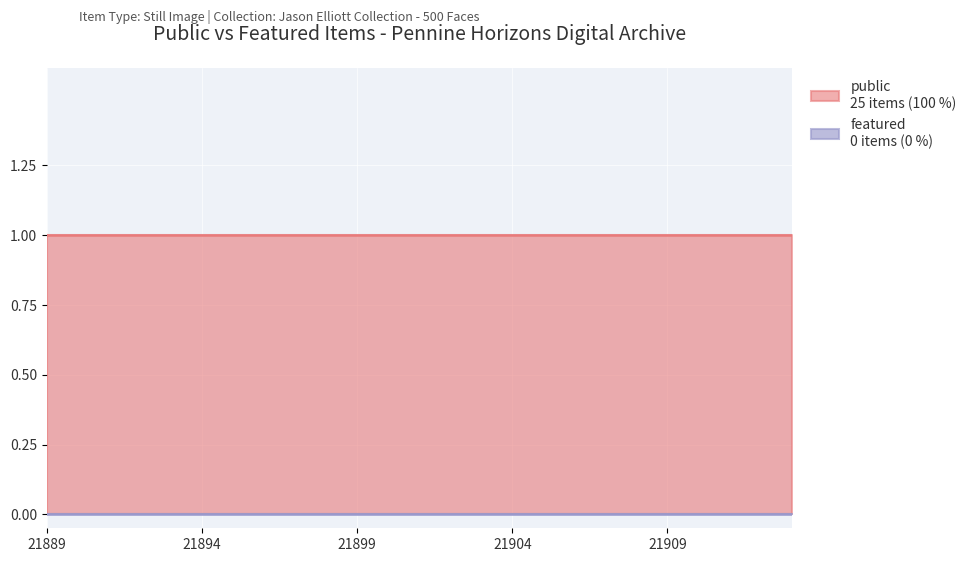

Does the chart display data point markers on the line(s)?

No